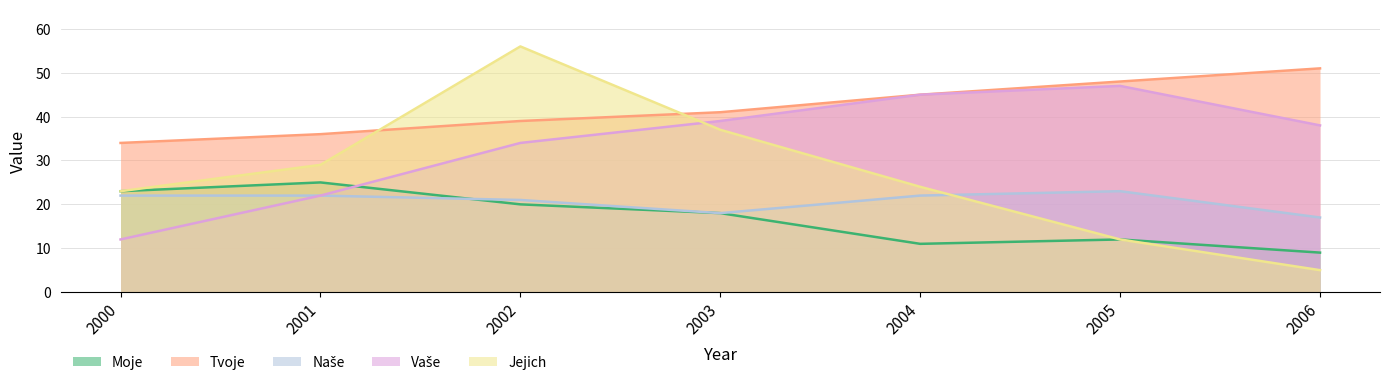

What is the value of the Jejich point at the 4th from the left?

37